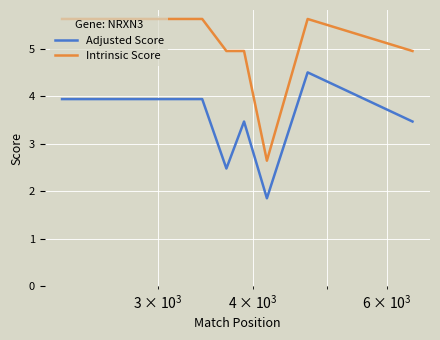

What is the difference between the maximum and second lowest values in the Adjusted Score series?

2.0